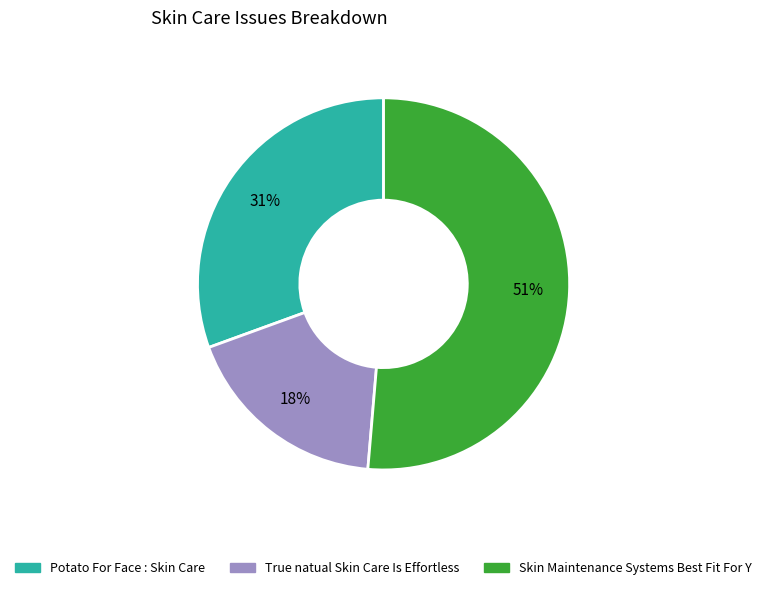

The True natual Skin Care Is Effortless slice represents 18% of the pie. True or false?

True